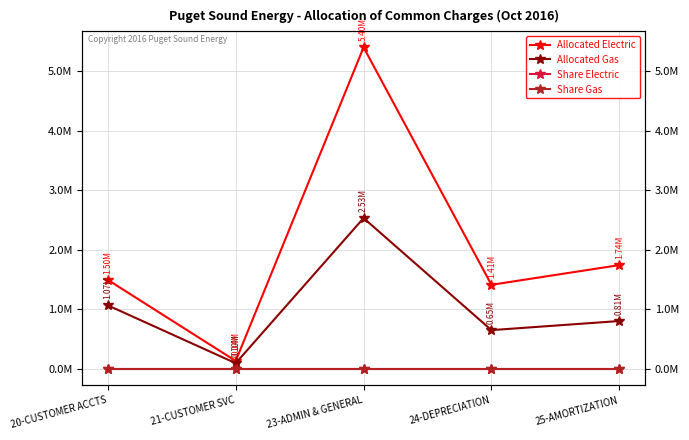

Between 20-CUSTOMER ACCTS and 25-AMORTIZATION, which series saw the biggest shift?

Allocated Gas